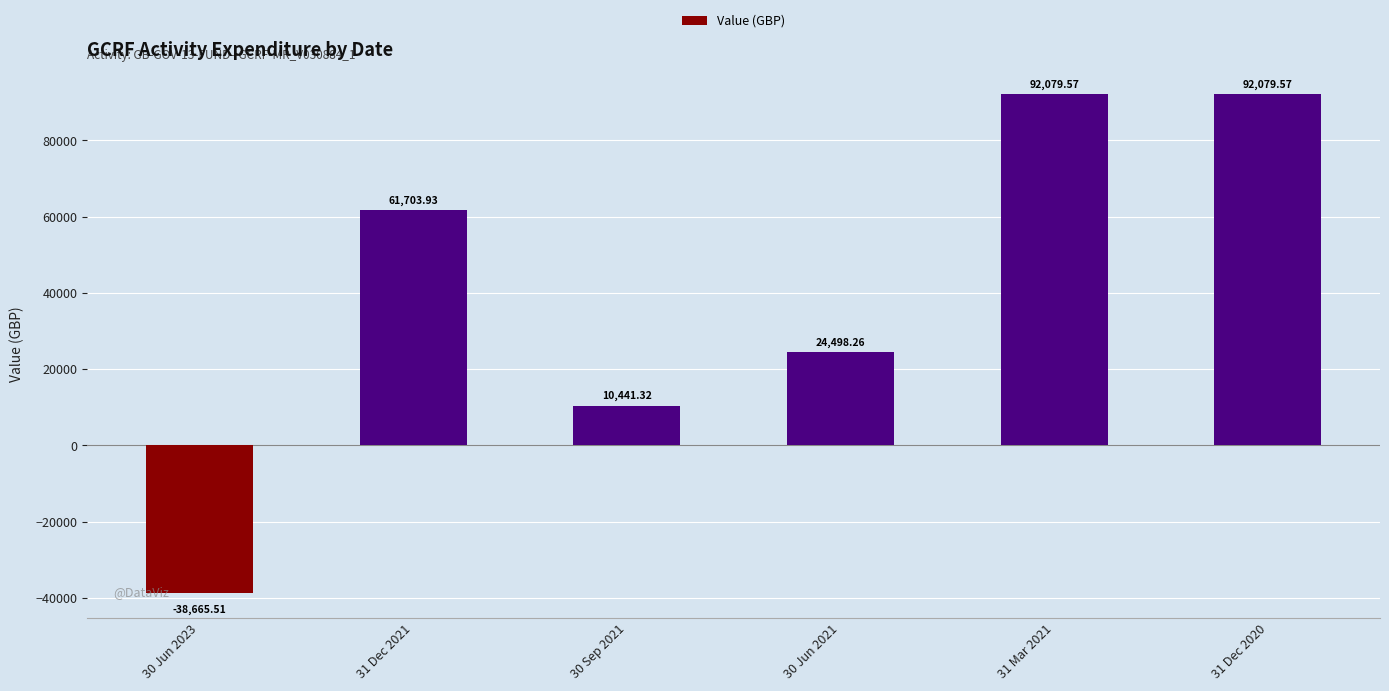

How many data points are less than 61703?

3